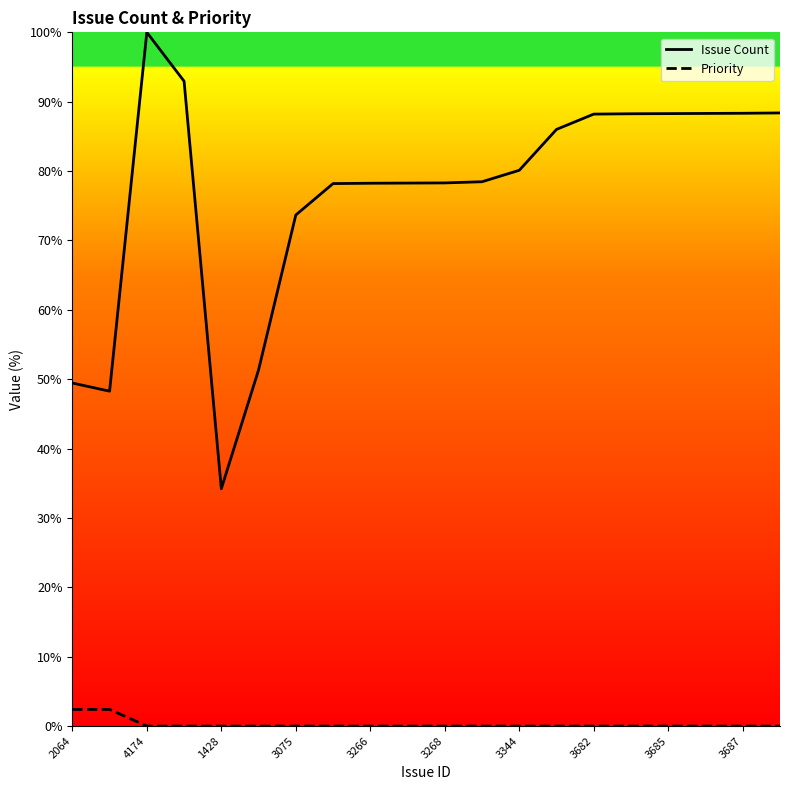

Rank the series by their average value, from lowest to highest.

Priority, Issue Count